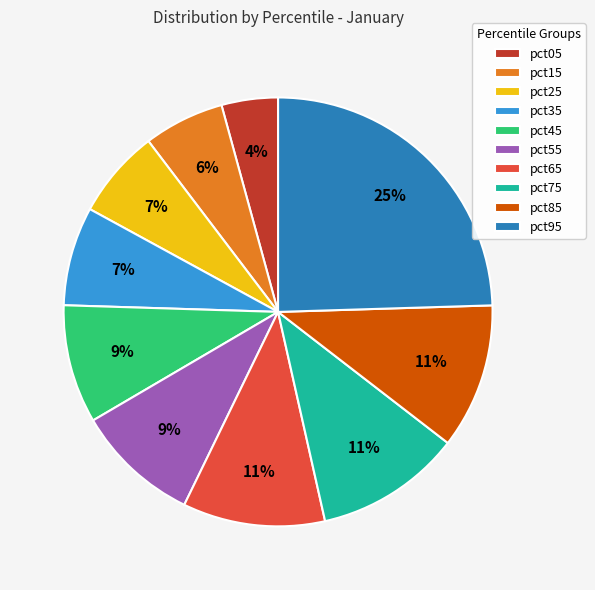

Combined, do pct45 and pct95 account for over 50%?

No